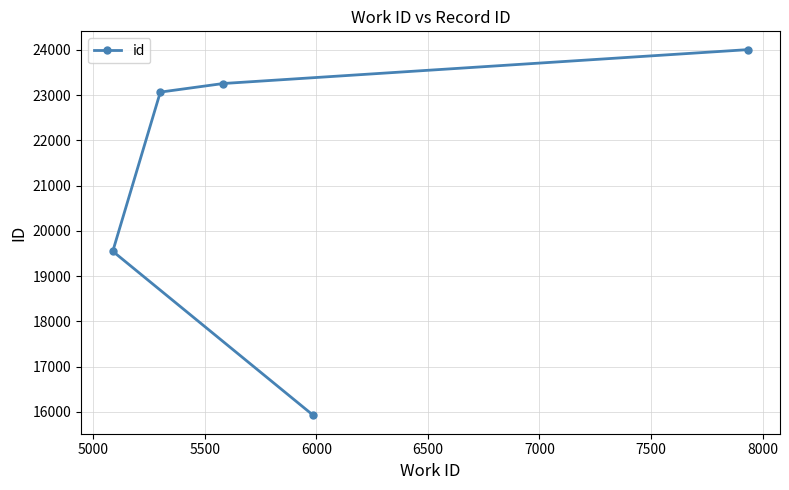

What is the sum of all values?

105805